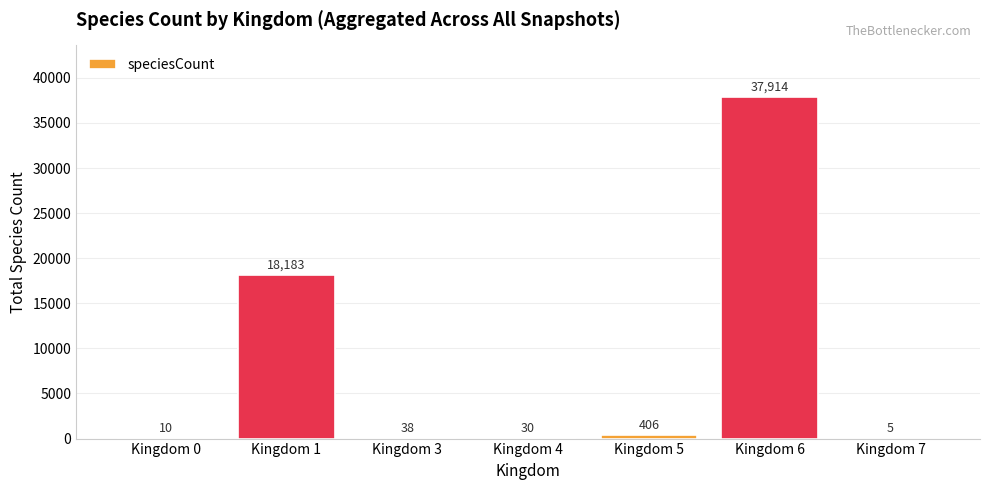

What is the sum of all values?

56586